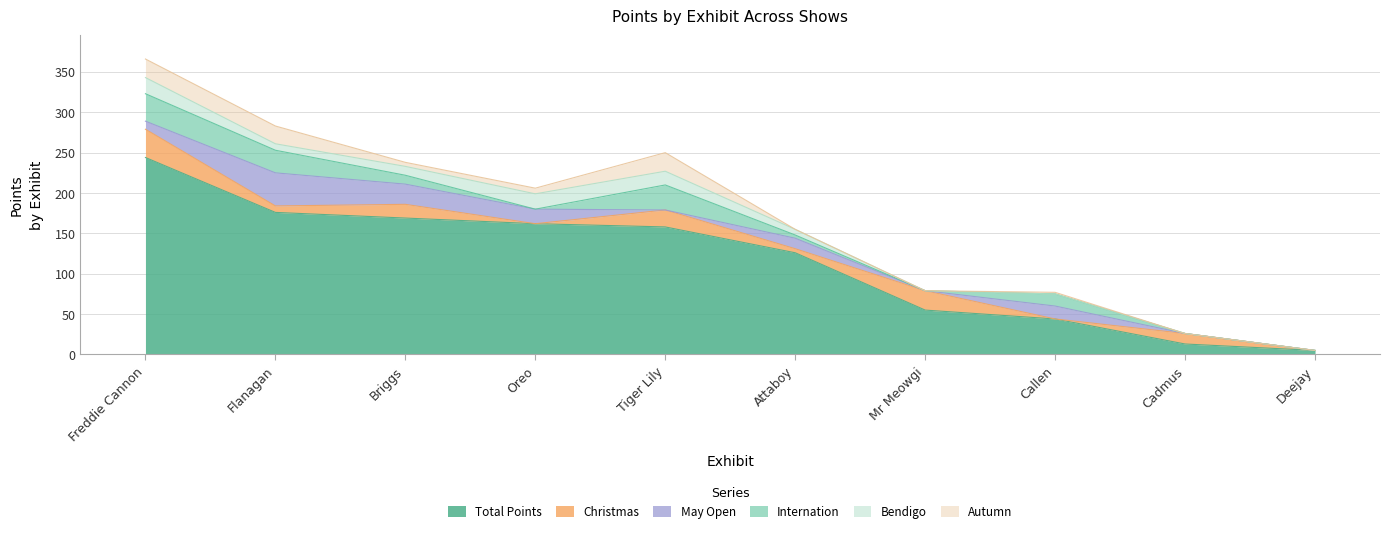

What position from the left is Mr Meowgi?

7